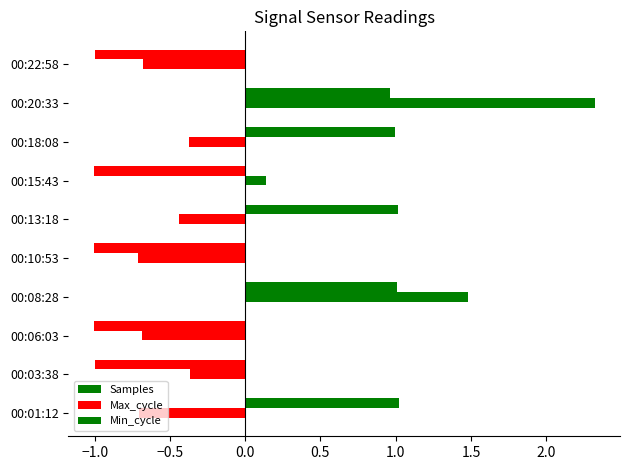

How many positive values does the Samples series have?

5